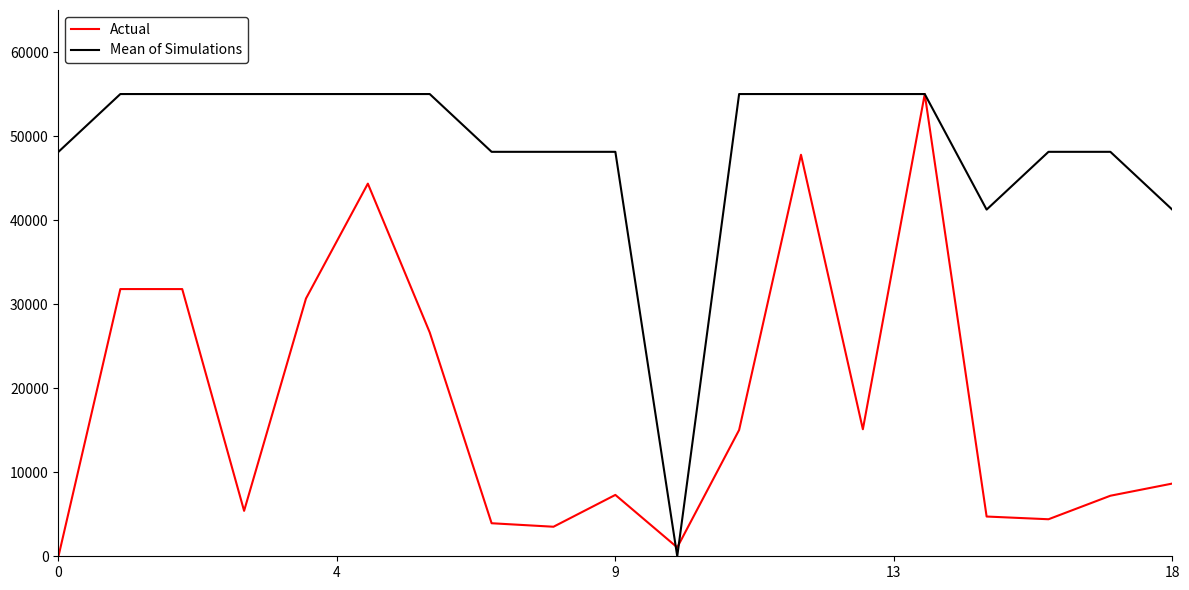

Which series has the largest total across all categories?

Mean of Simulations